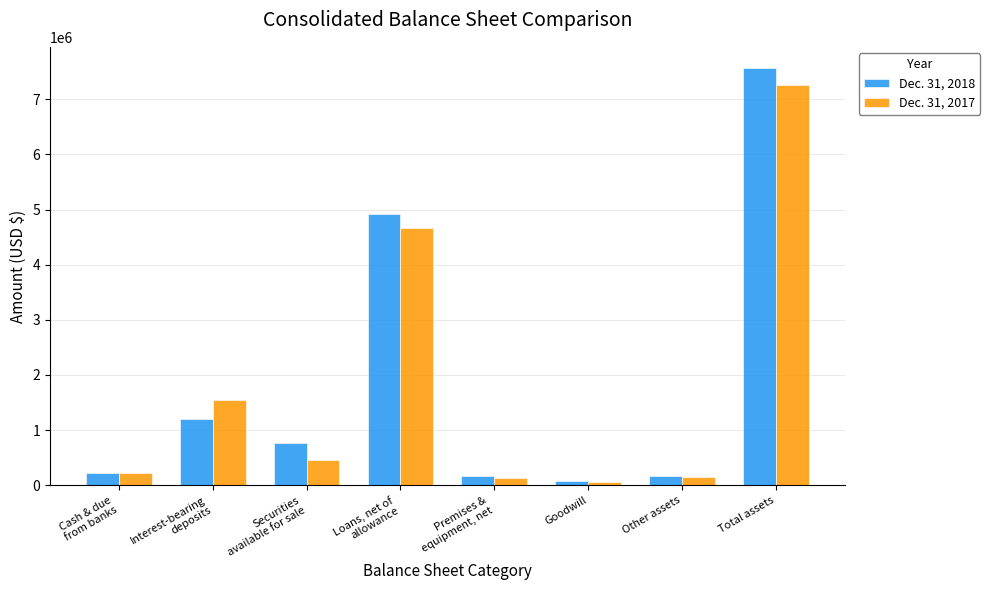

Rank the series at Total assets from lowest to highest value.

Dec. 31, 2017, Dec. 31, 2018